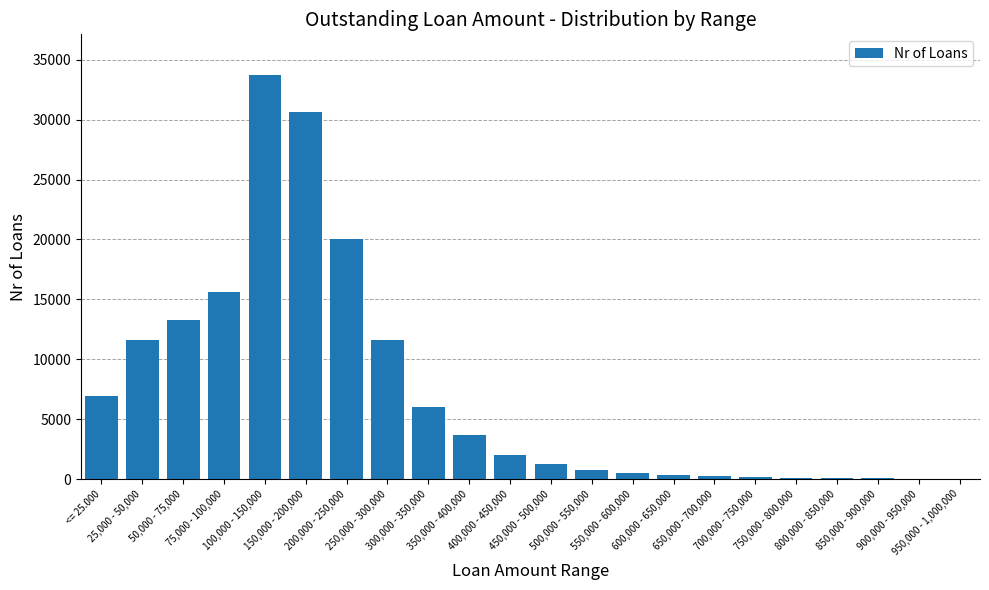

True or false: the data shows 542 at 550,000 - 600,000.

True